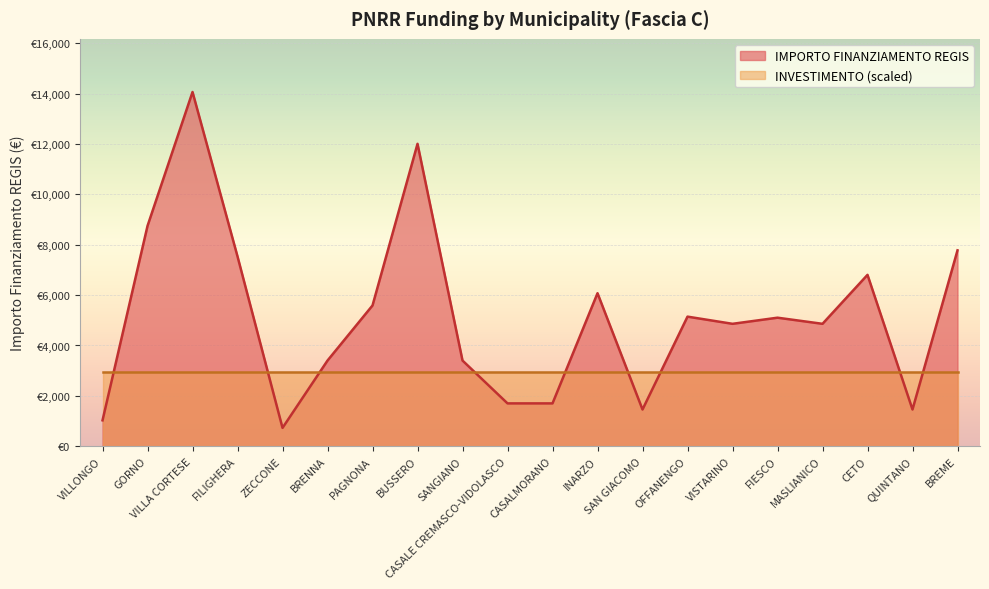

The value at FILIGHERA is 7533. True or false?

True